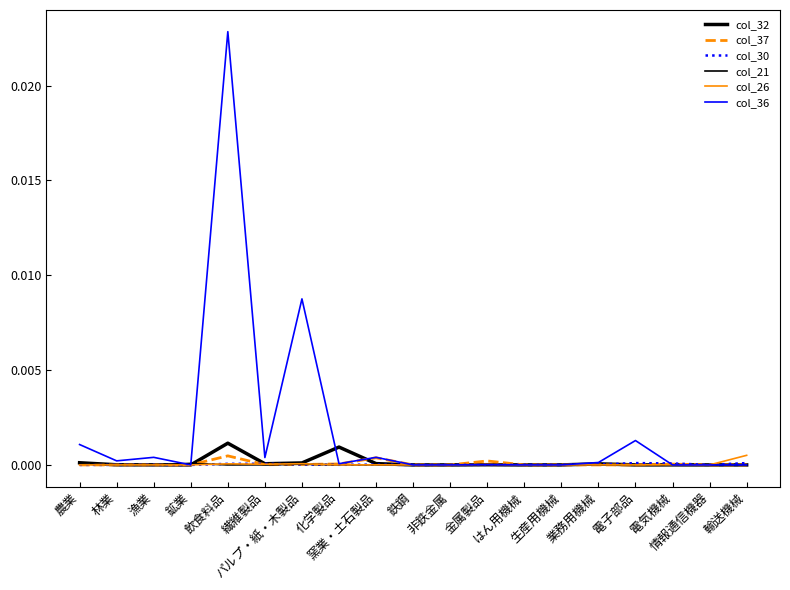

Is it true that col_21 equals 0.0 at 繊維製品?

False